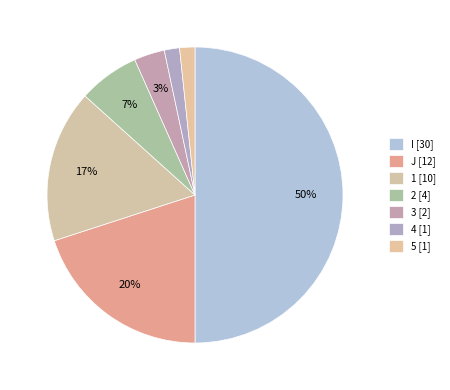

How many slices are in this pie chart?

7